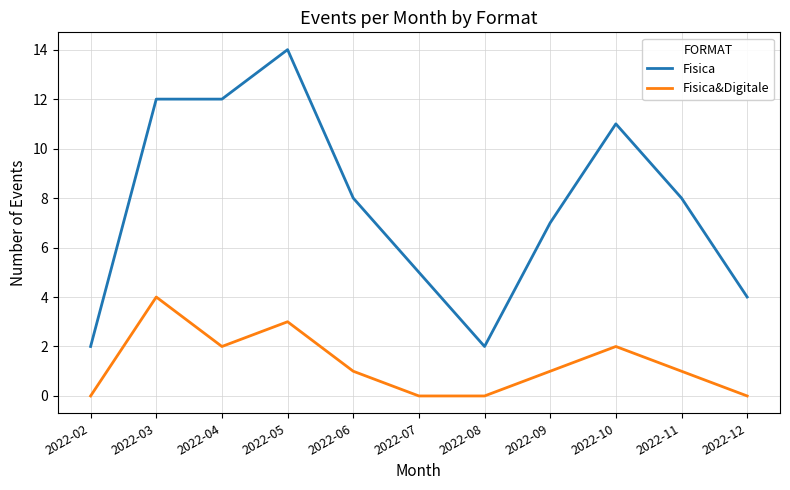

What is the maximum value for Fisica?

14